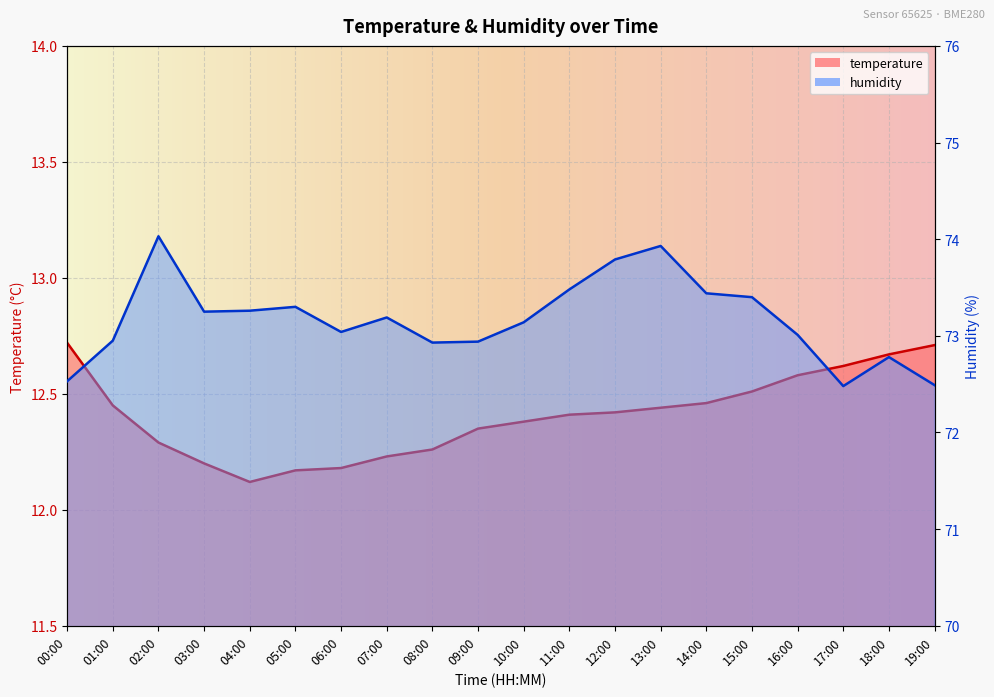

Rank the categories by temperature value from highest to lowest.

00:00, 19:00, 18:00, 17:00, 16:00, 15:00, 14:00, 01:00, 13:00, 12:00, 11:00, 10:00, 09:00, 02:00, 08:00, 07:00, 03:00, 06:00, 05:00, 04:00